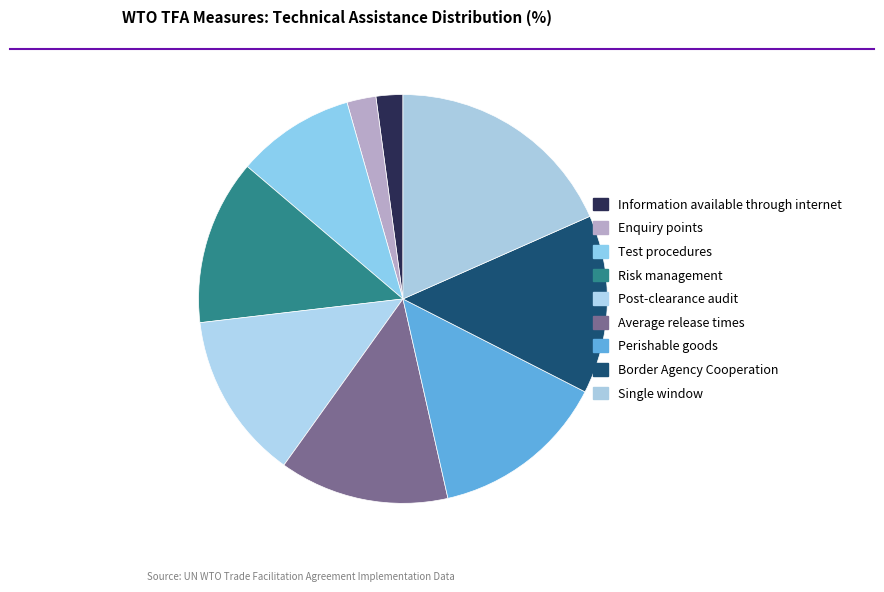

How many segments does this pie chart have?

9